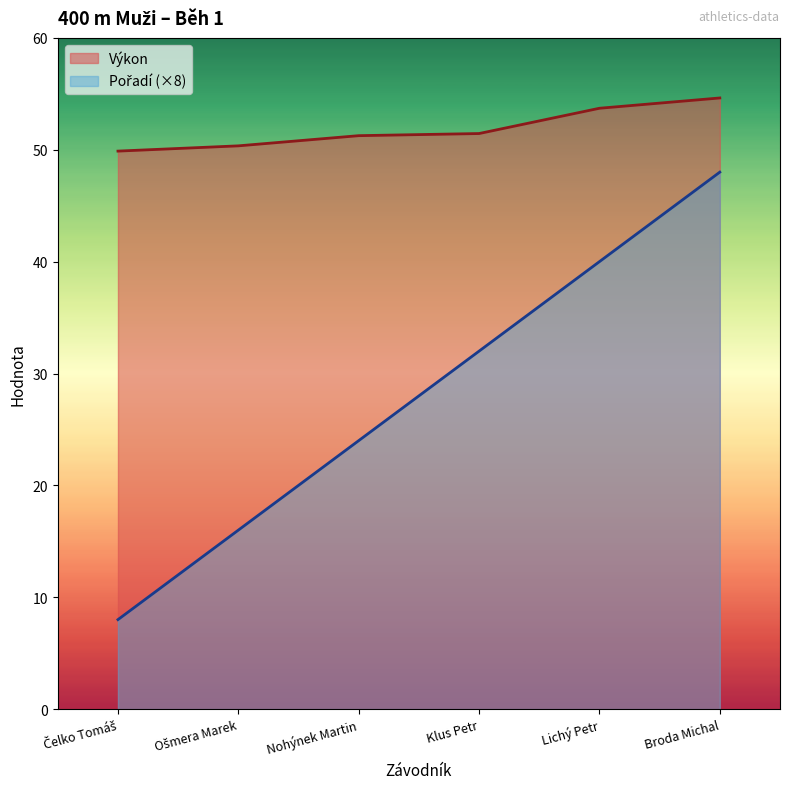

True or false: Výkon has a value of 49.9 at Čelko Tomáš.

True